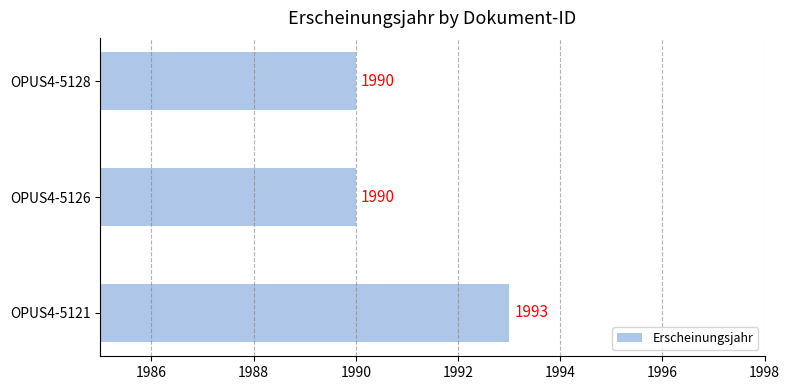

Which label corresponds to the largest value in the chart?

OPUS4-5121